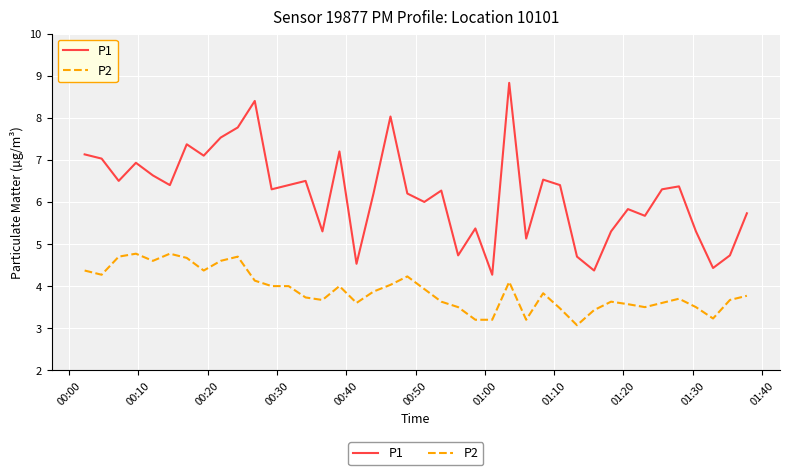

What is the difference between the maximum and minimum values in the P1 series?

4.6